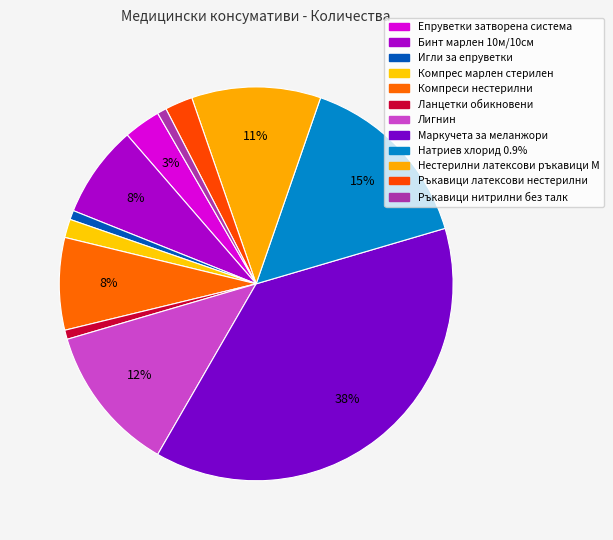

Is it true that Ръкавици нитрилни без талк is 11% of the pie?

False